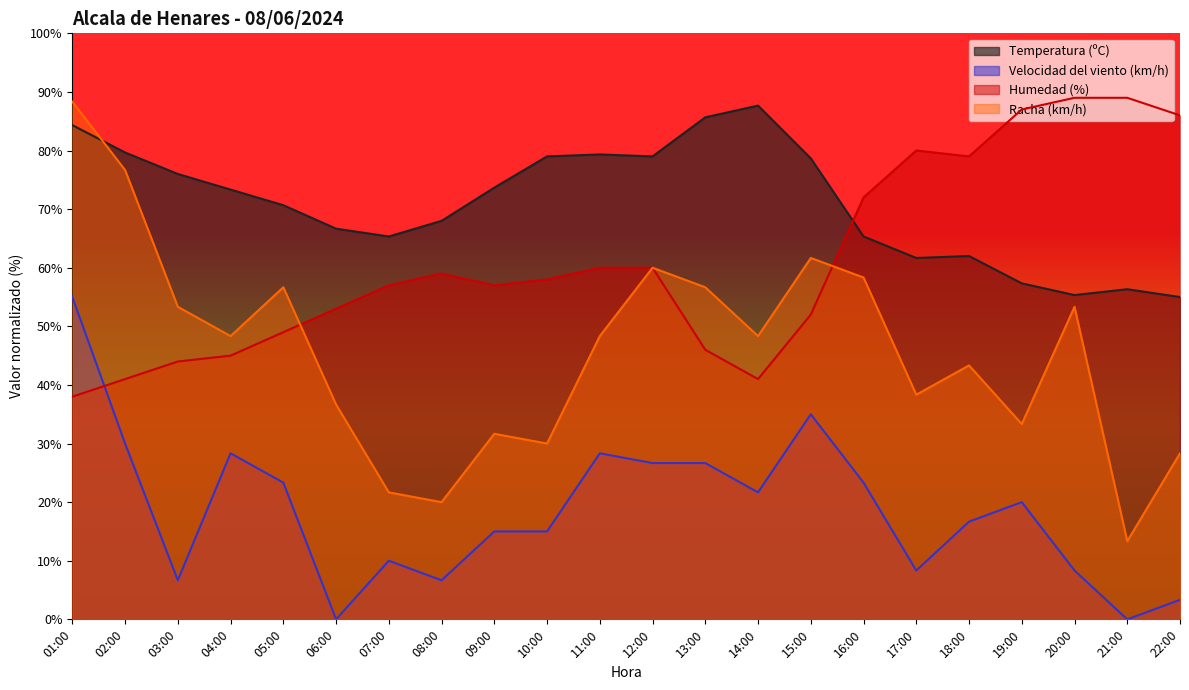

Reading left to right, extract all data points from this chart.

Temperatura (ºC): 84.3	79.7	76.0	73.3	70.7	66.7	65.3	68.0	73.7	79.0	79.3	79.0	85.7	87.7	78.7	65.3	61.7	62.0	57.3	55.3	56.3	55.0
Velocidad del viento (km/h): 55.0	30.0	6.7	28.3	23.3	0.0	10.0	6.7	15.0	15.0	28.3	26.7	26.7	21.7	35.0	23.3	8.3	16.7	20.0	8.3	0.0	3.3
Humedad (%): 38.0	41.0	44.0	45.0	49.0	53.0	57.0	59.0	57.0	58.0	60.0	60.0	46.0	41.0	52.0	72.0	80.0	79.0	87.0	89.0	89.0	86.0
Racha (km/h): 88.3	76.7	53.3	48.3	56.7	36.7	21.7	20.0	31.7	30.0	48.3	60.0	56.7	48.3	61.7	58.3	38.3	43.3	33.3	53.3	13.3	28.3